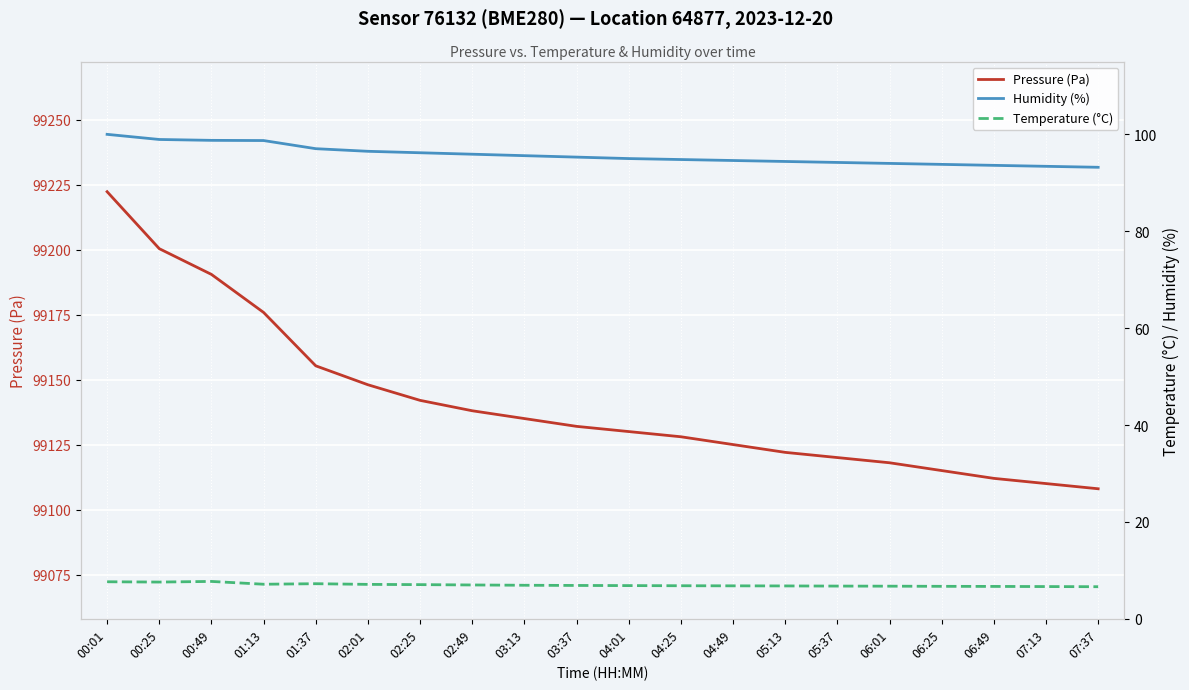

At which category is the sum across all series the highest?

00:01